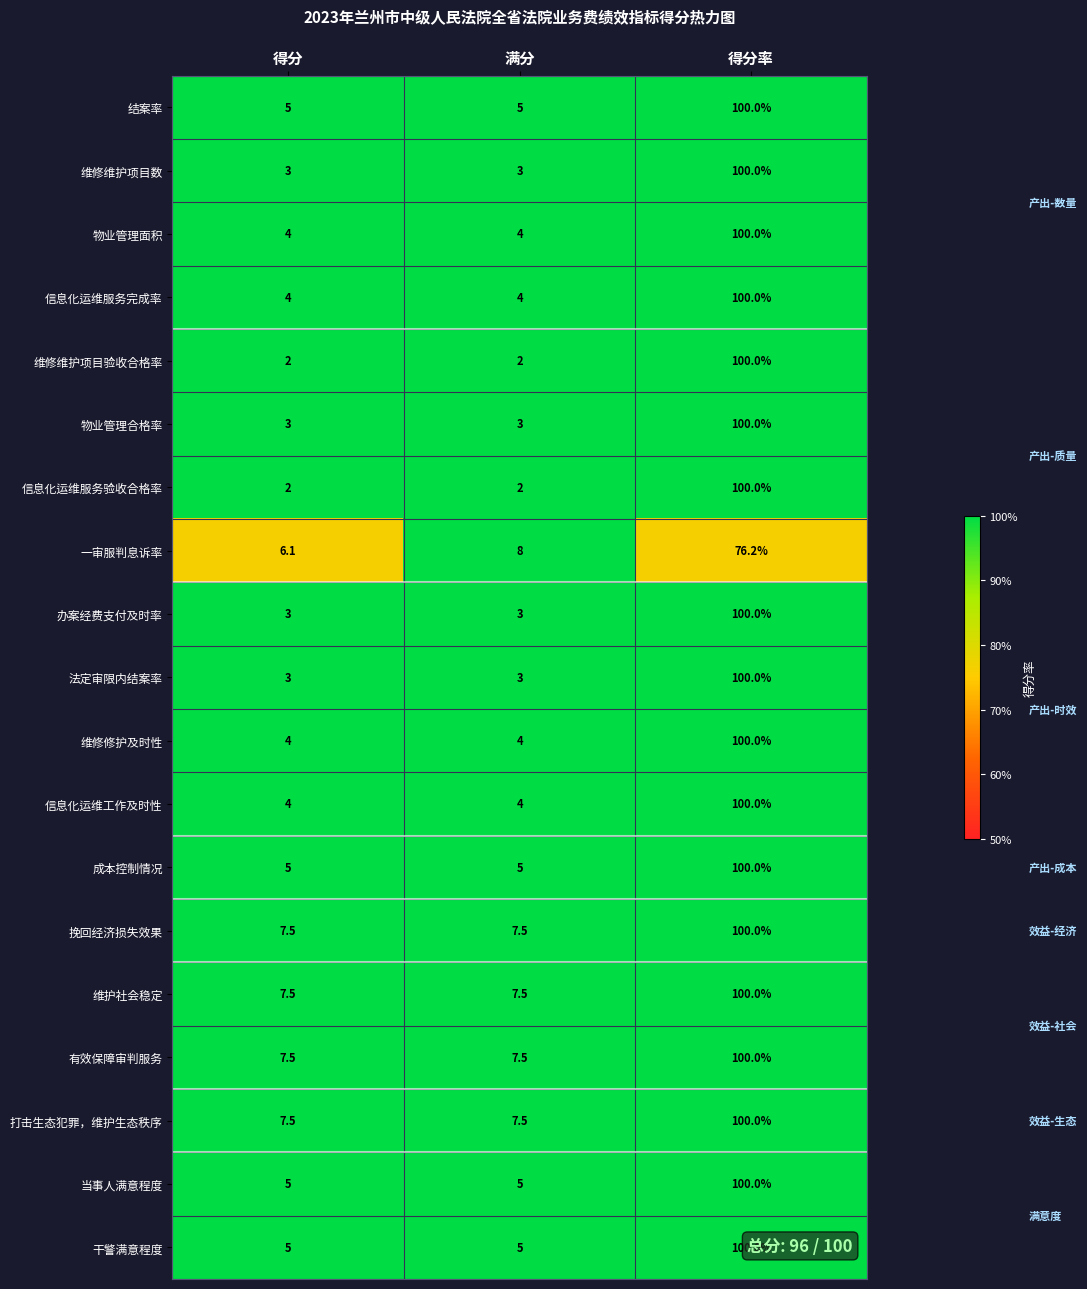

Which label corresponds to the largest value in the chart?

得分率